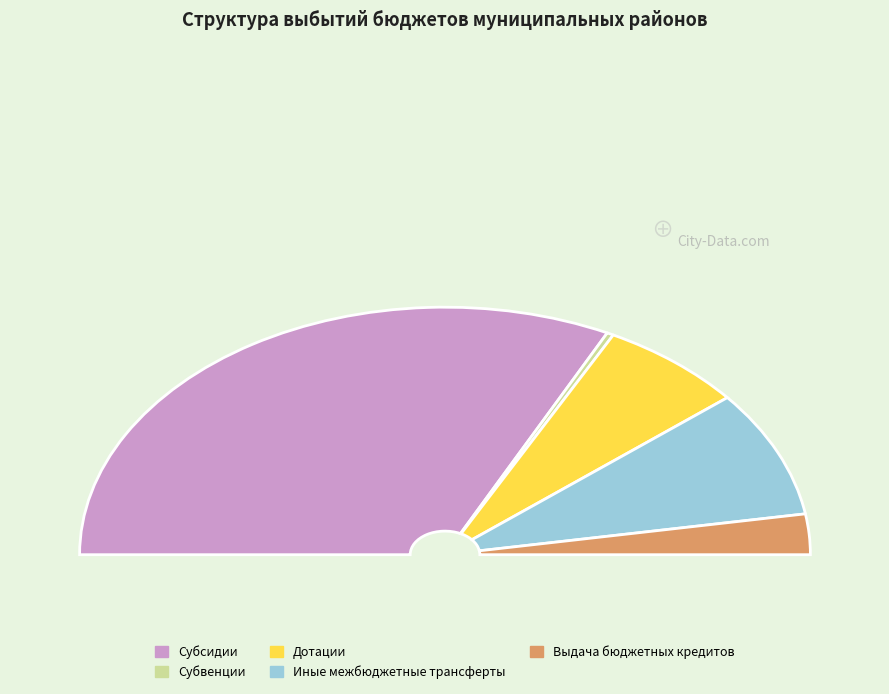

What percentage do Дотации and Иные межбюджетные трансферты together represent?

29.5%